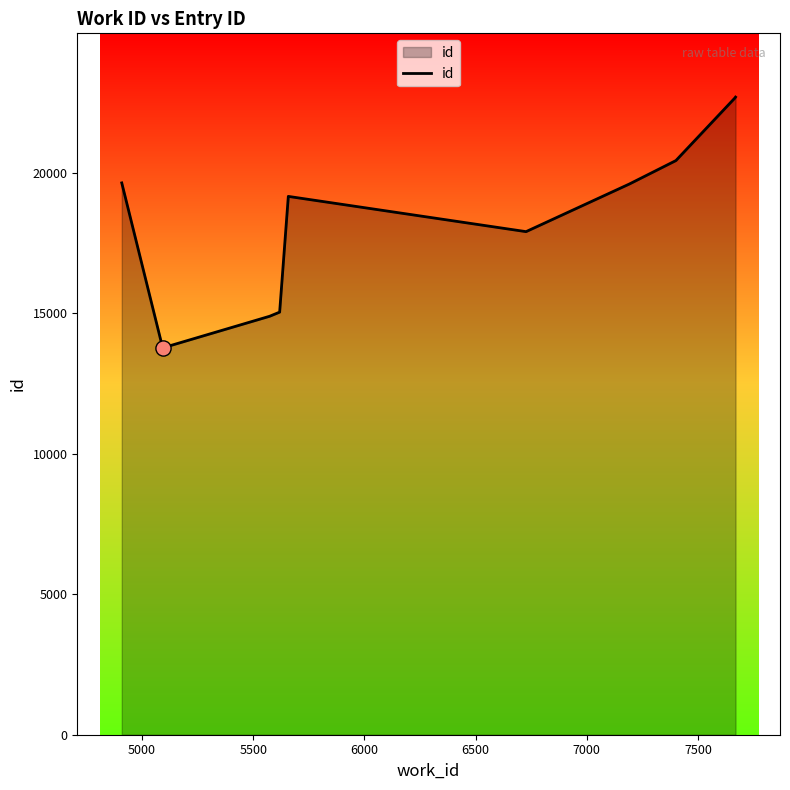

What is the minimum value shown in the chart?

13764